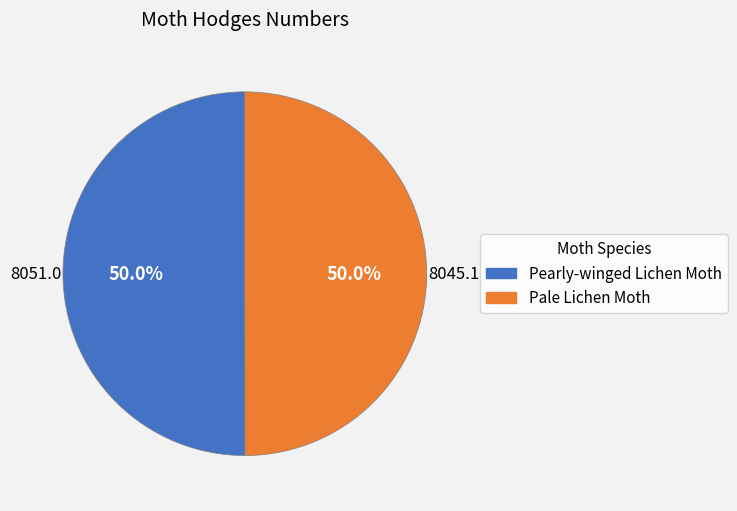

To the nearest percent, what percentage of the pie is Pearly-winged Lichen Moth?

50%